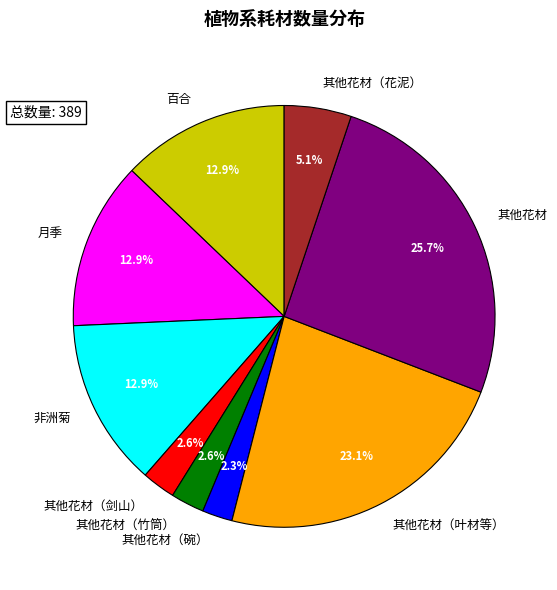

True or false: 其他花材（花泥） accounts for 1% of the total.

False